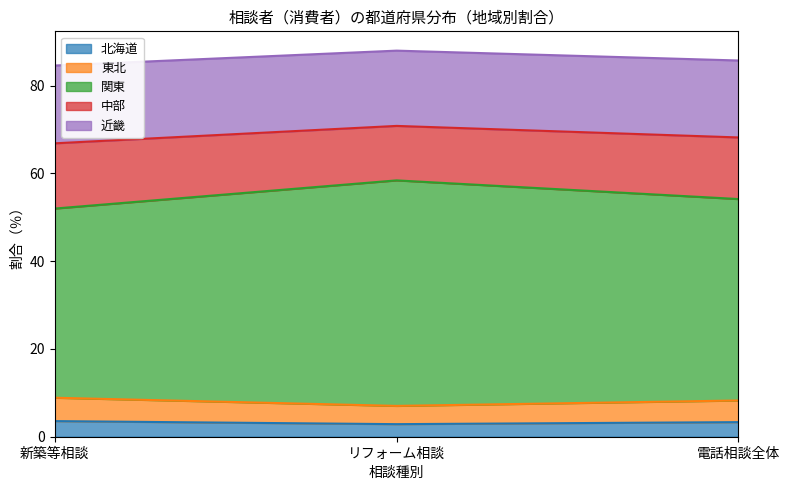

Where is 北海道 nearest to the value 55?

電話相談全体